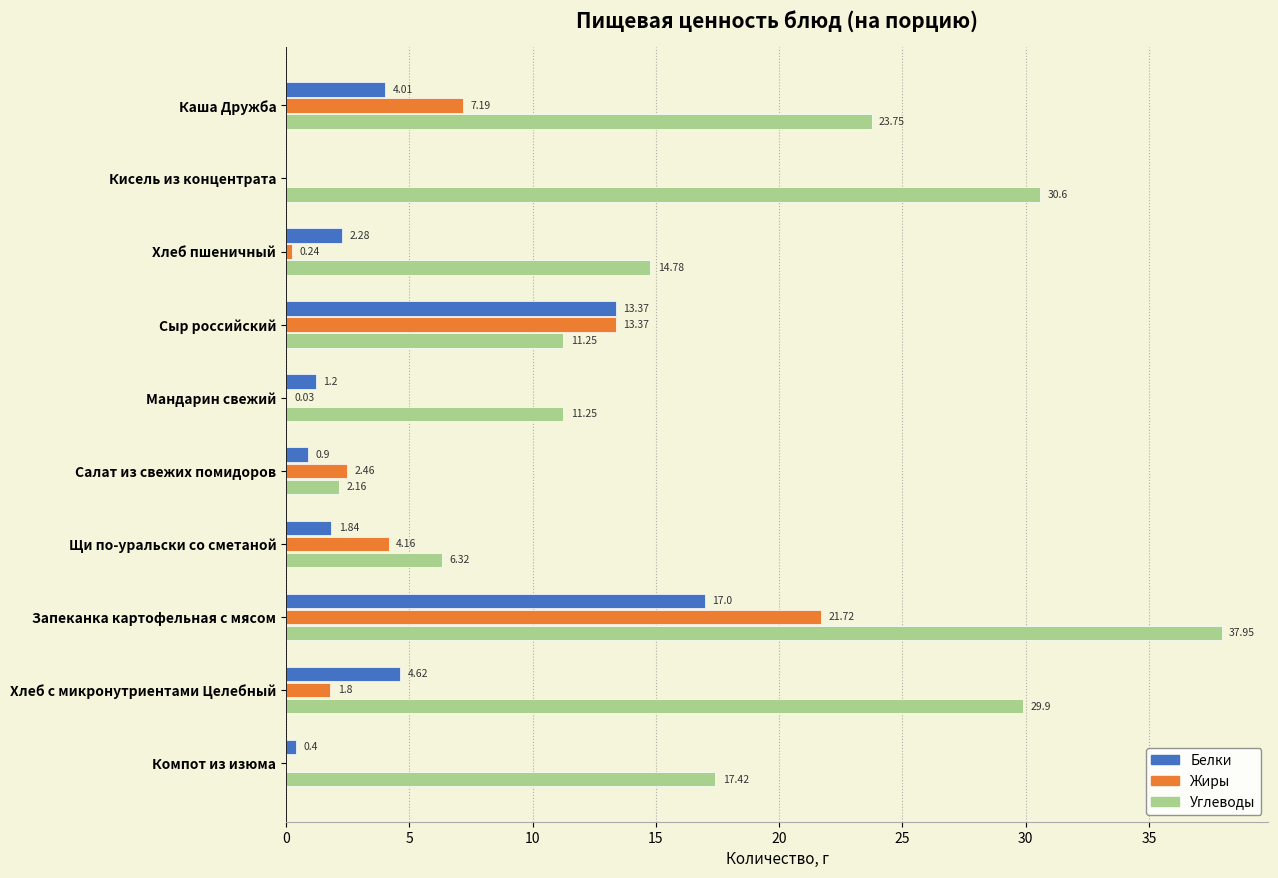

At which category is the sum across all series the highest?

Запеканка картофельная с мясом